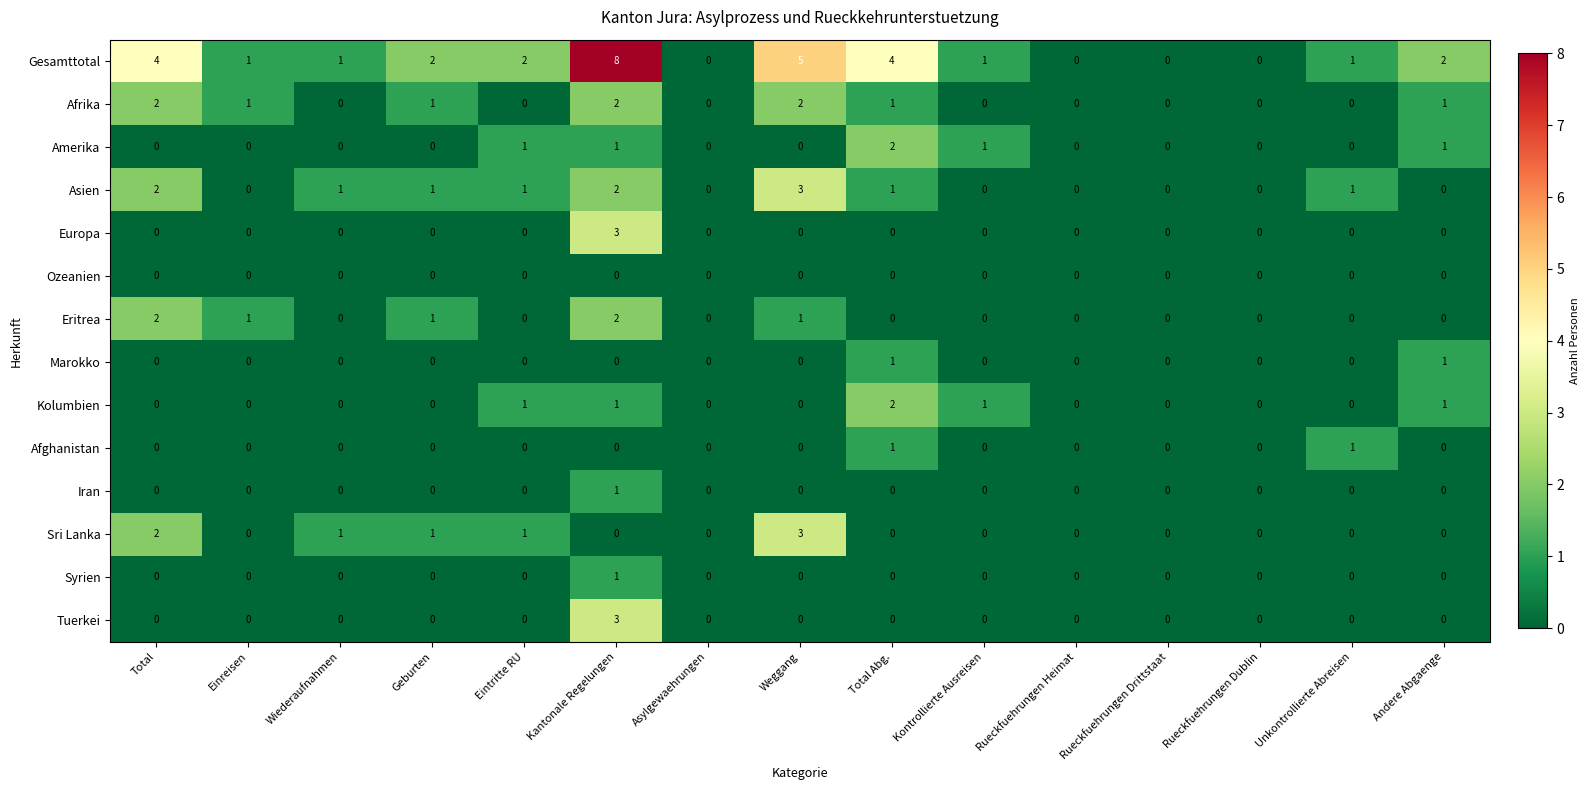

What is the difference between the highest and lowest values at Wiederaufnahmen?

1